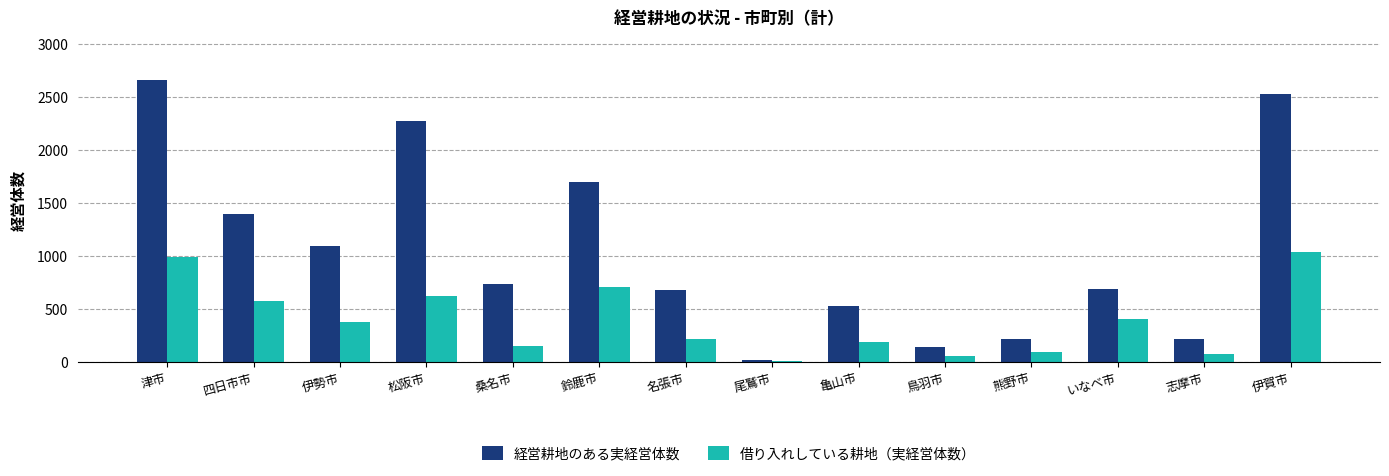

Which series has the largest total across all categories?

経営耕地のある実経営体数